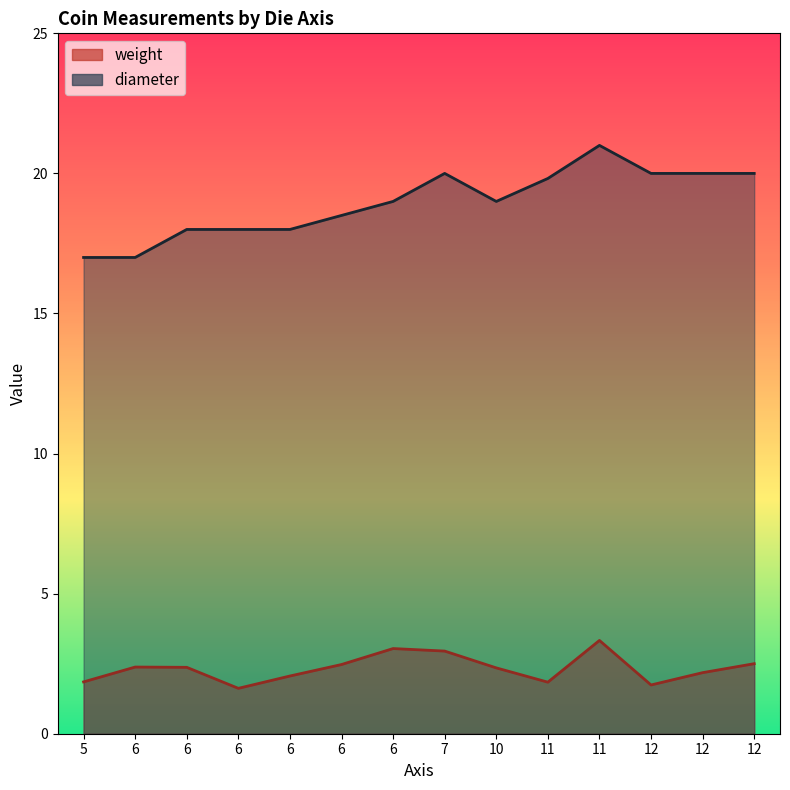

What is the average value of the diameter series?

19.0